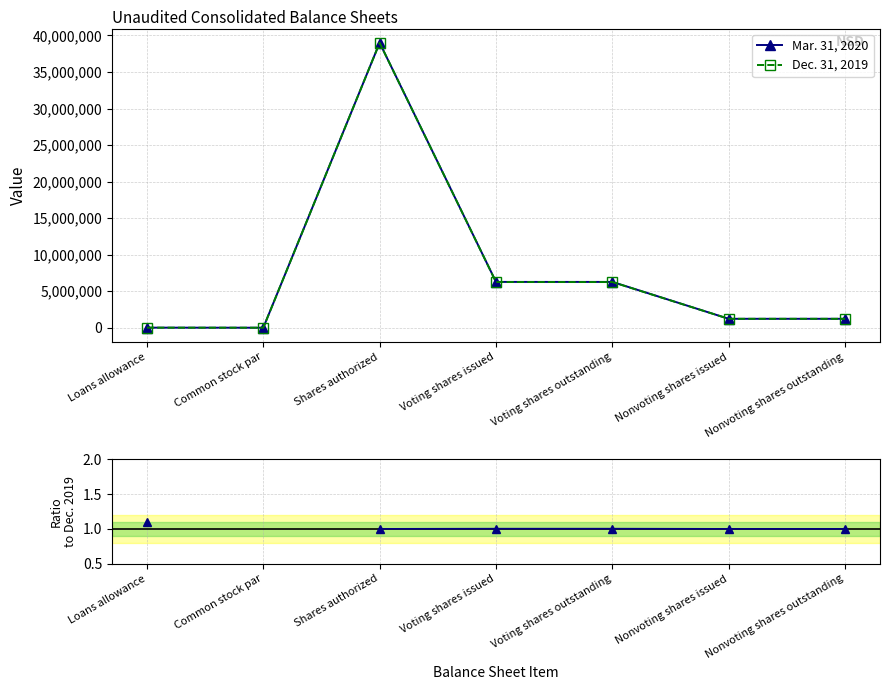

True or false: Ratio Mar./Dec. and Dec. 31, 2019 intersect in this chart.

False